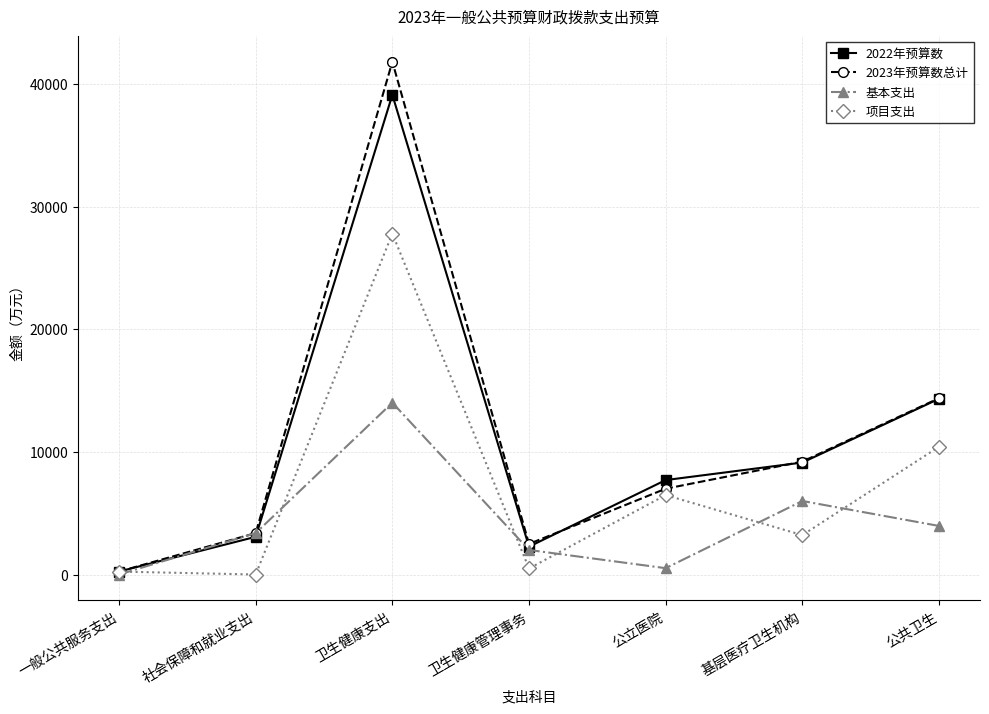

Which series has the largest total across all categories?

2023年预算数总计